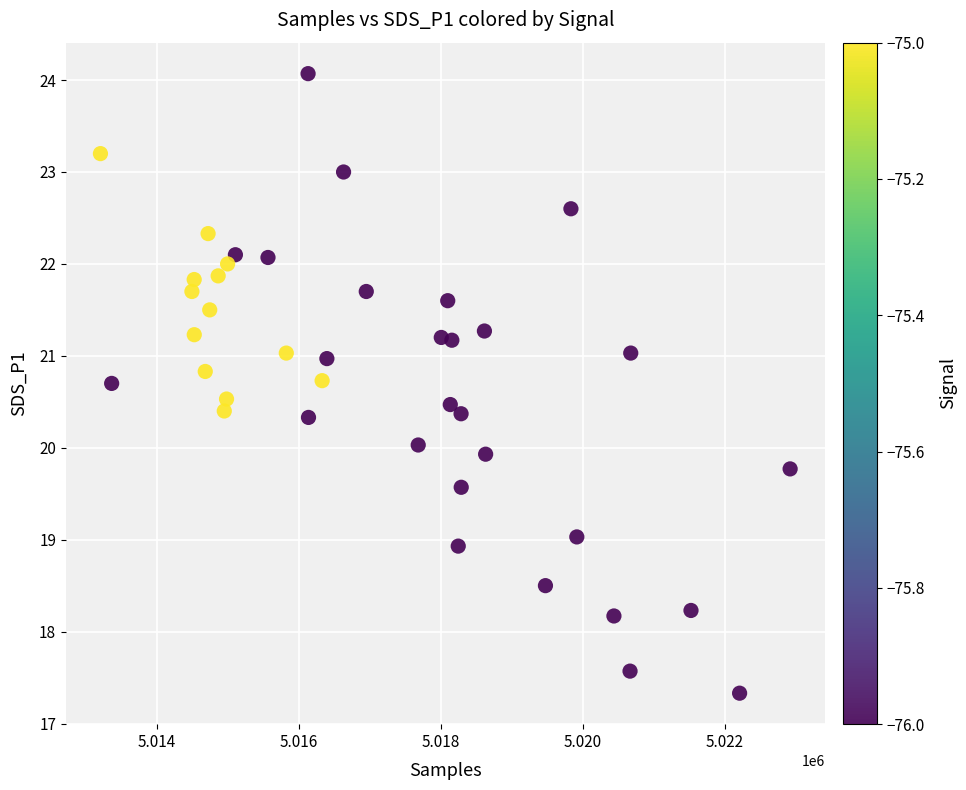

What is the range of Y values (max minus min)?

6.7